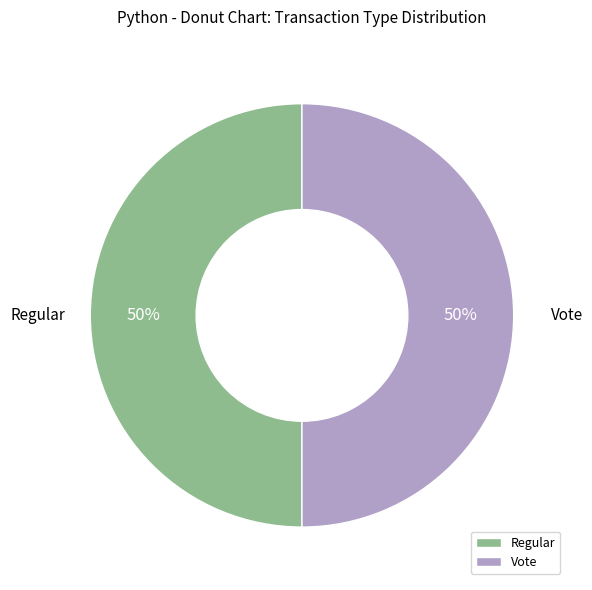

Do Regular and Vote together represent more than half of the pie?

Yes